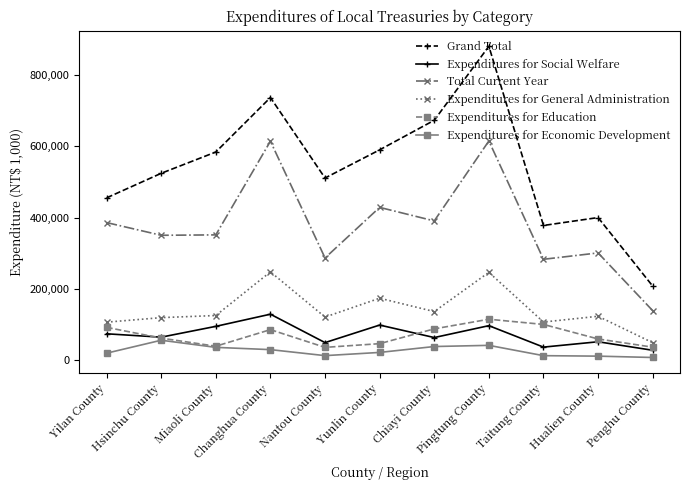

Which series has the largest range (max minus min)?

Grand Total